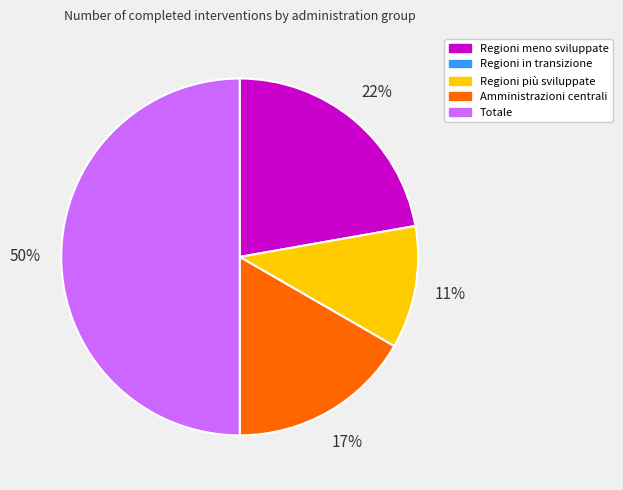

To the nearest percent, what is the difference between the largest and smallest slice percentages?

39%